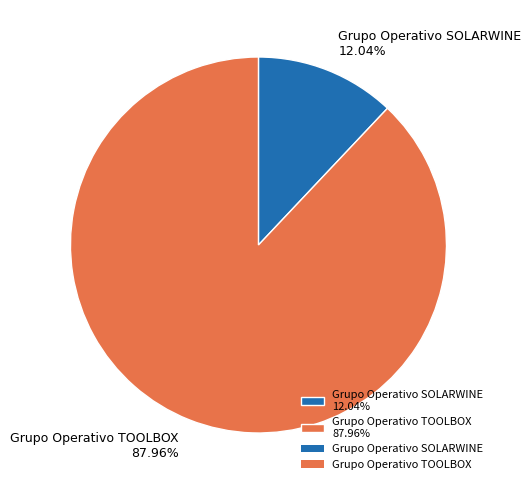

Which has a higher value, Grupo Operativo TOOLBOX or Grupo Operativo SOLARWINE?

Grupo Operativo TOOLBOX